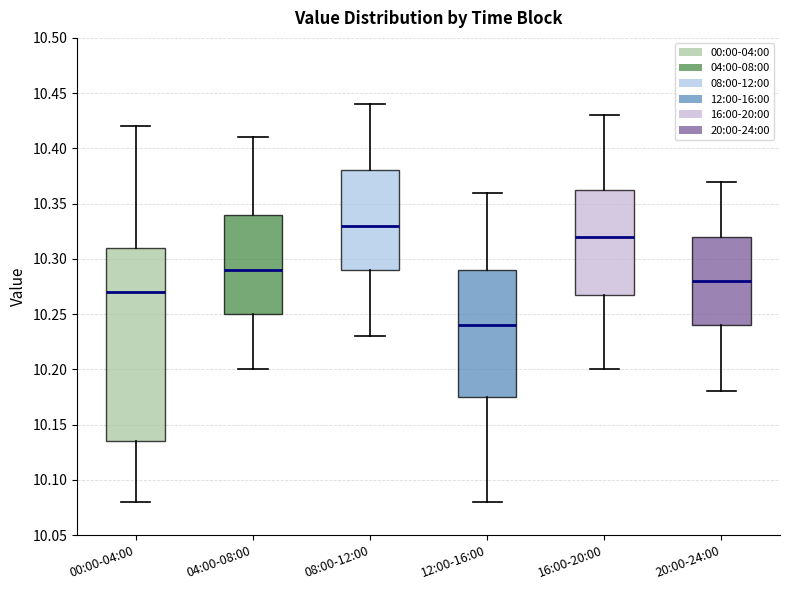

Where does the lower whisker of the box for 04:00-08:00 end on the y-axis? The values are not printed on the chart, so give them approximately, as read against the axis.

10.200